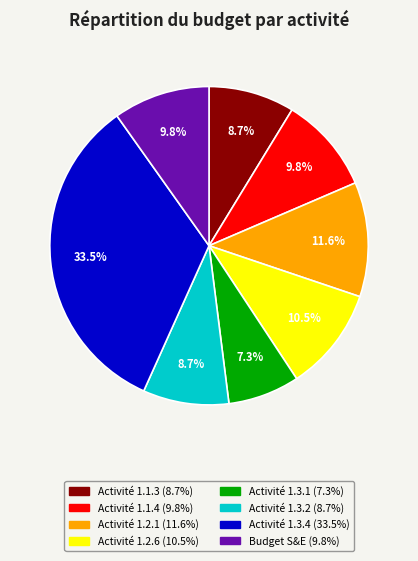

To the nearest percent, what is the average slice percentage?

12%